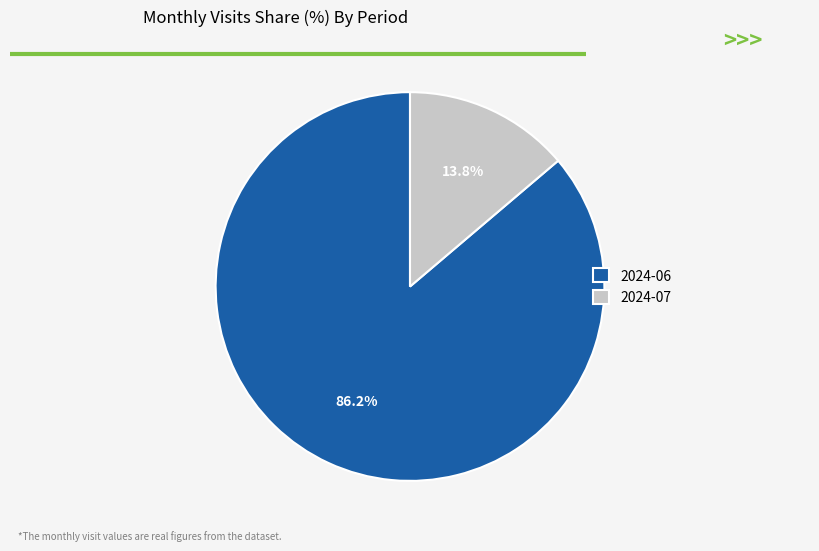

What percentage is the 2024-06 slice, to the nearest percent?

86%